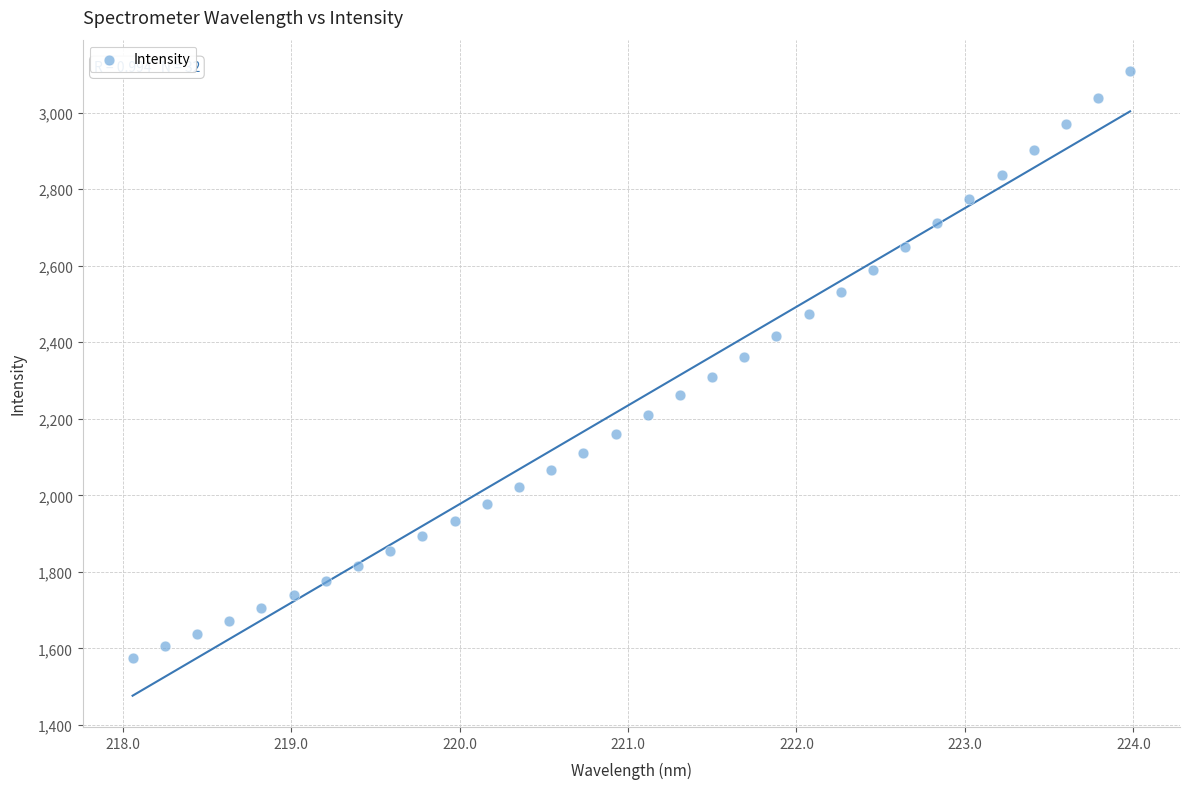

What is the range of X values (max minus min)?

5.9